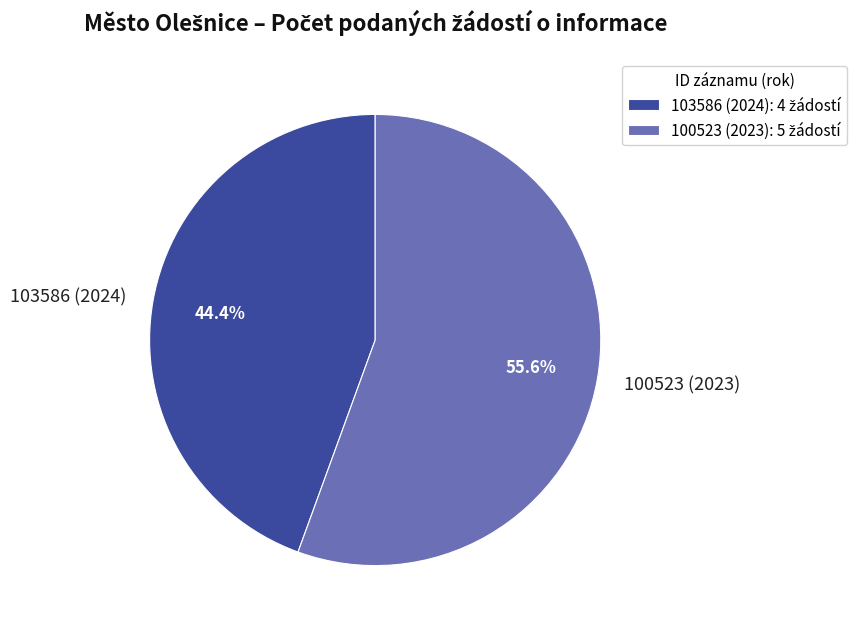

To the nearest percent, what is the average slice percentage?

50%